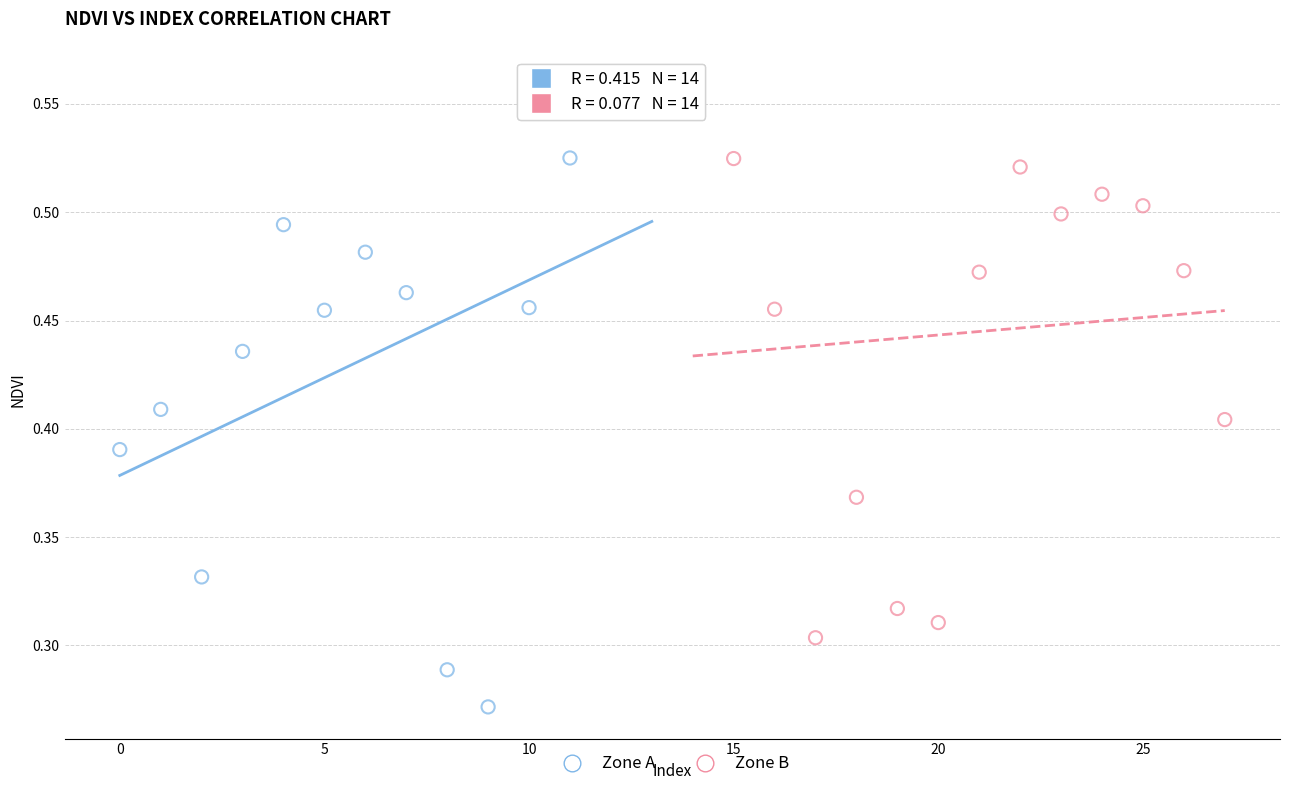

Which series contains the lowest Y value?

Zone A